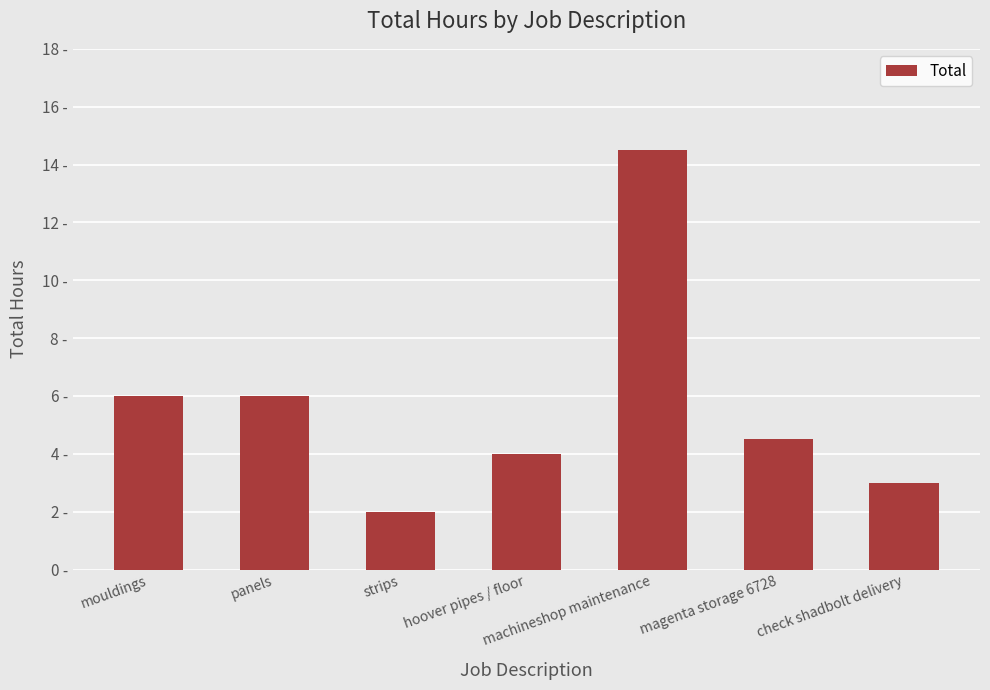

Which label corresponds to the largest value in the chart?

machineshop maintenance